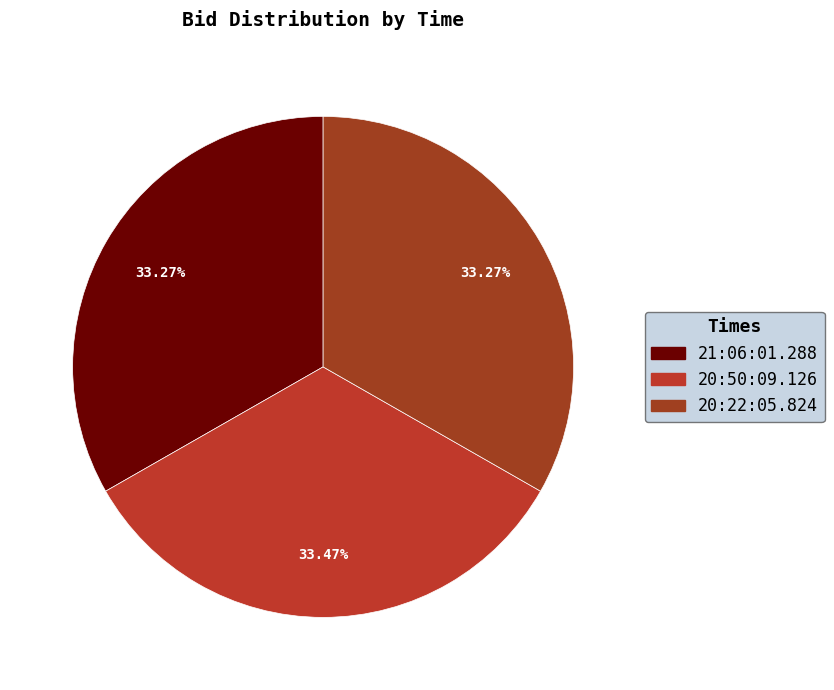

True or false: 21:06:01.288 accounts for 33% of the total.

True